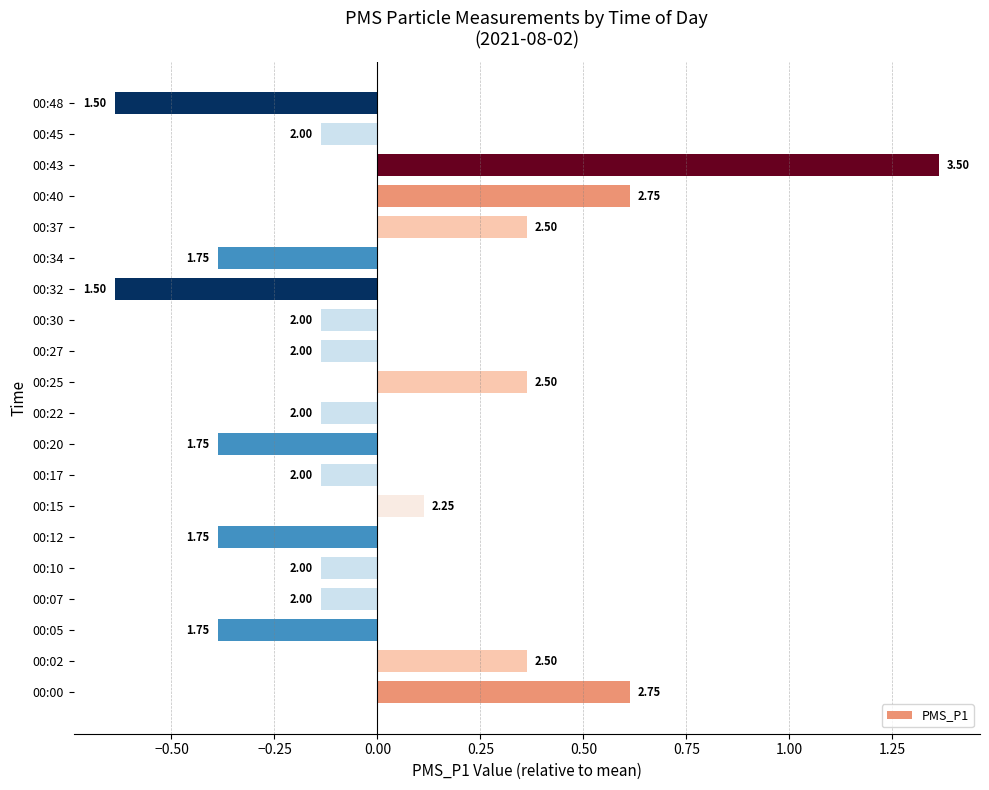

Does the chart contain any negative values?

Yes